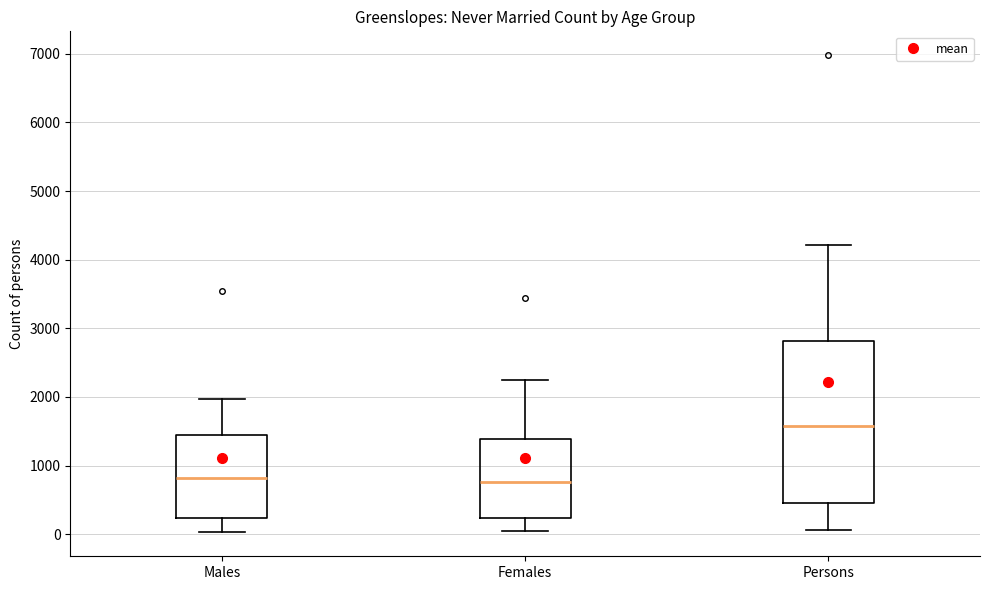

Which box has the highest median line?

Persons